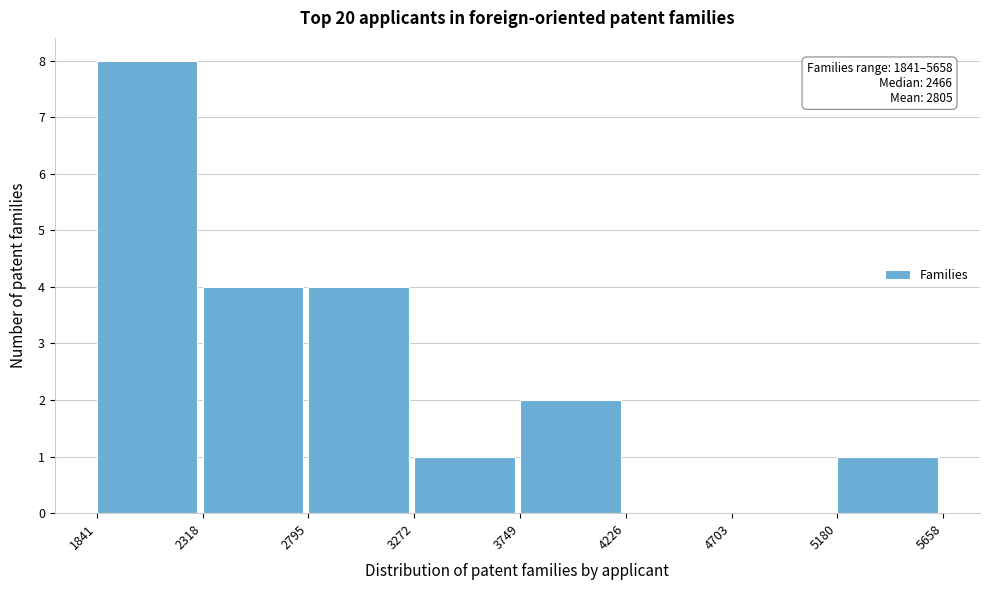

Which range on the x-axis has the tallest bar?

1841 to 2318